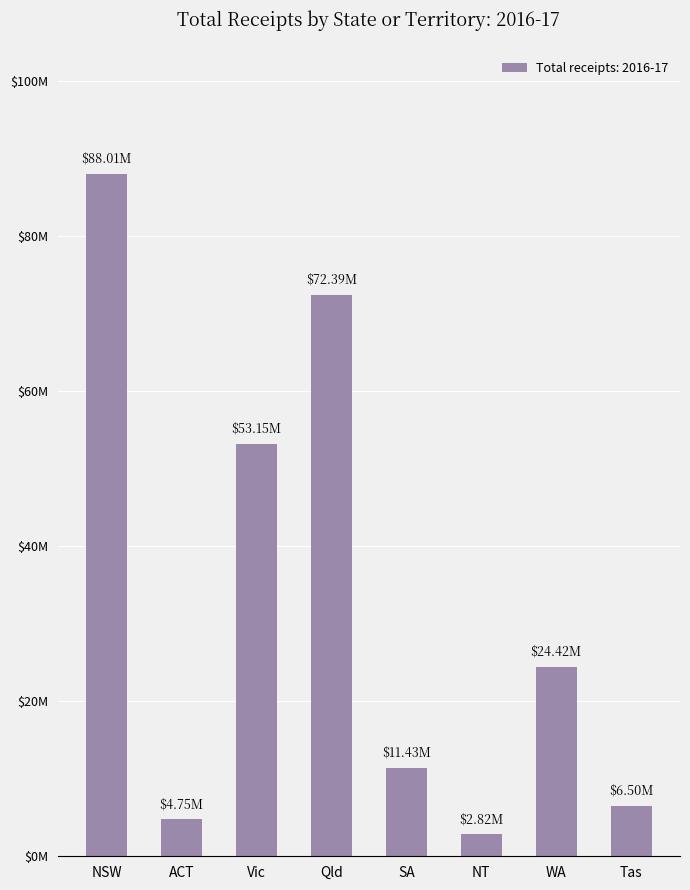

How many data points are less than 24422010?

4